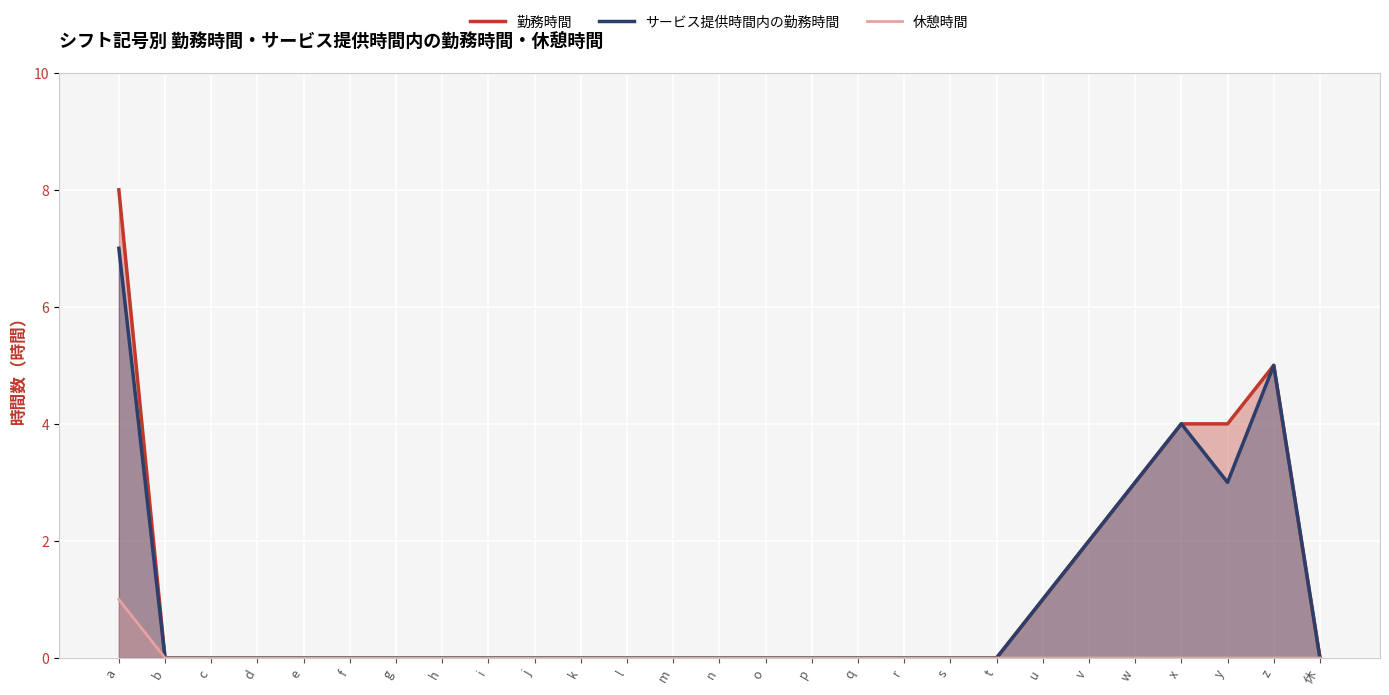

At which label is サービス提供時間内の勤務時間 closest to 3?

w